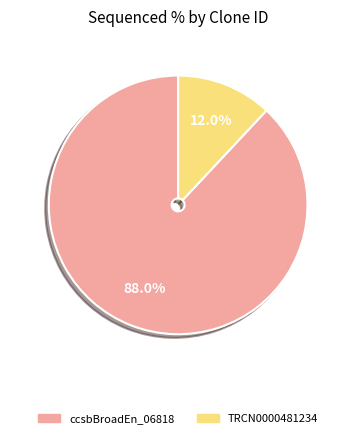

Is there a majority slice in this chart?

Yes